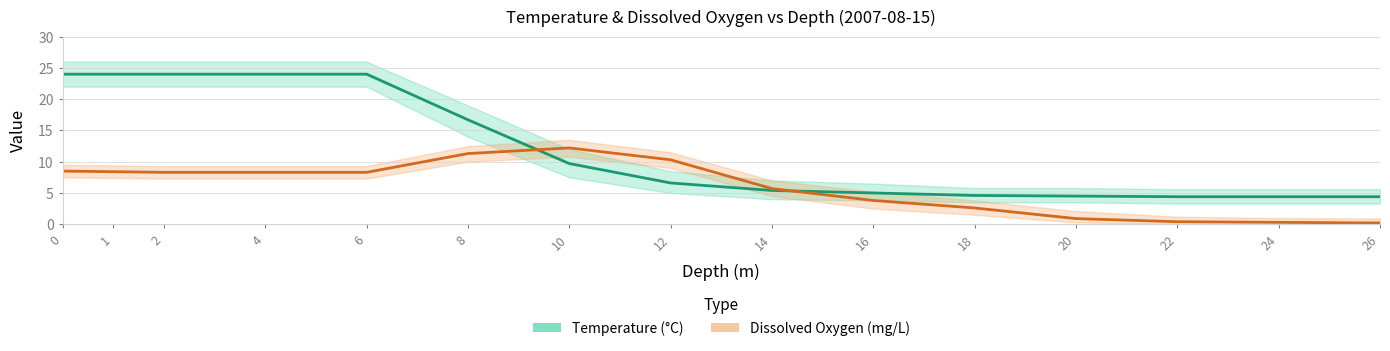

Reading left to right, what are all the values shown in this chart?

Temperature (°C): 24.0	24.0	24.0	24.0	24.0	16.7	9.7	6.6	5.4	5.0	4.6	4.5	4.4	4.4	4.4
Dissolved Oxygen (mg/L): 8.5	8.4	8.3	8.3	8.3	11.3	12.2	10.3	5.7	3.8	2.6	0.9	0.4	0.3	0.2